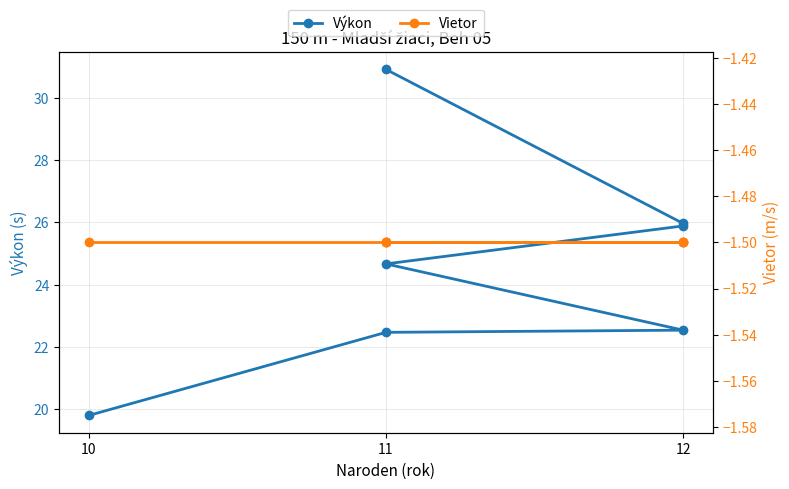

True or false: Výkon has a value of 9.4 at 10.

False